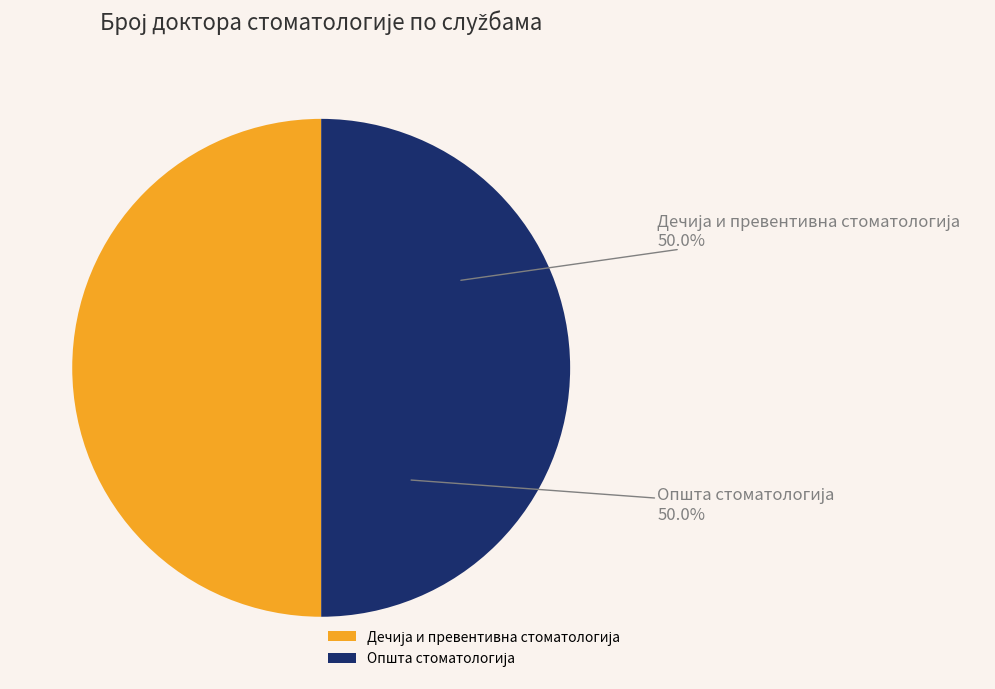

Count the number of slices in the pie.

2